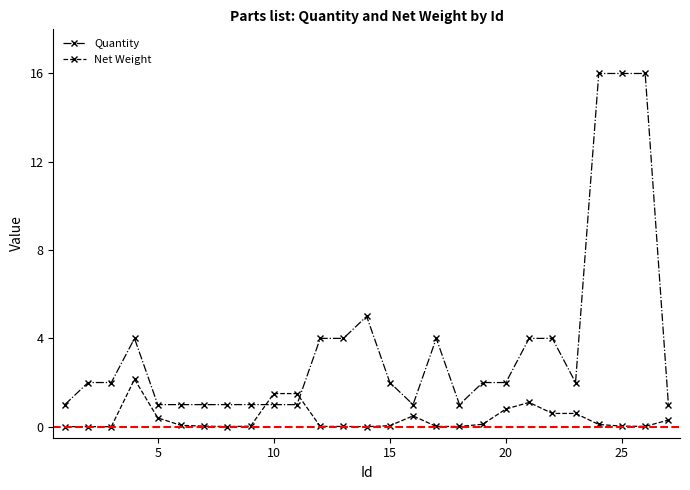

Does the chart have visible grid lines?

No